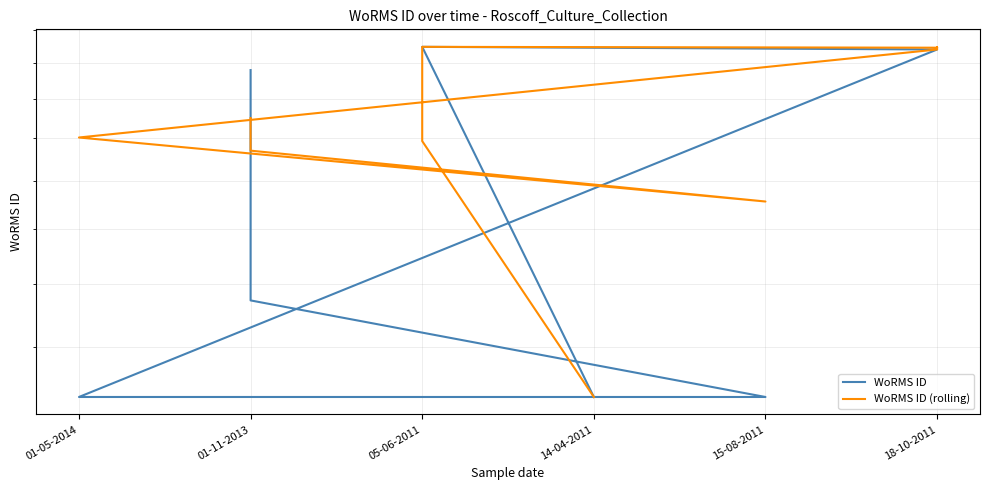

Which series has the widest spread of values?

WoRMS ID